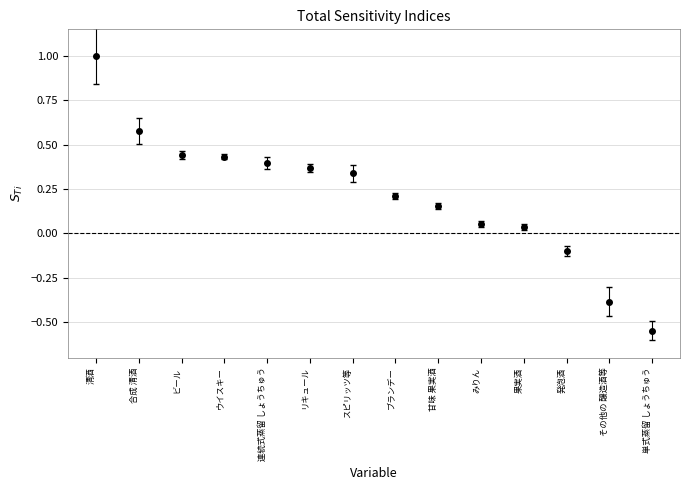

Where does the data first go above 0?

清酒